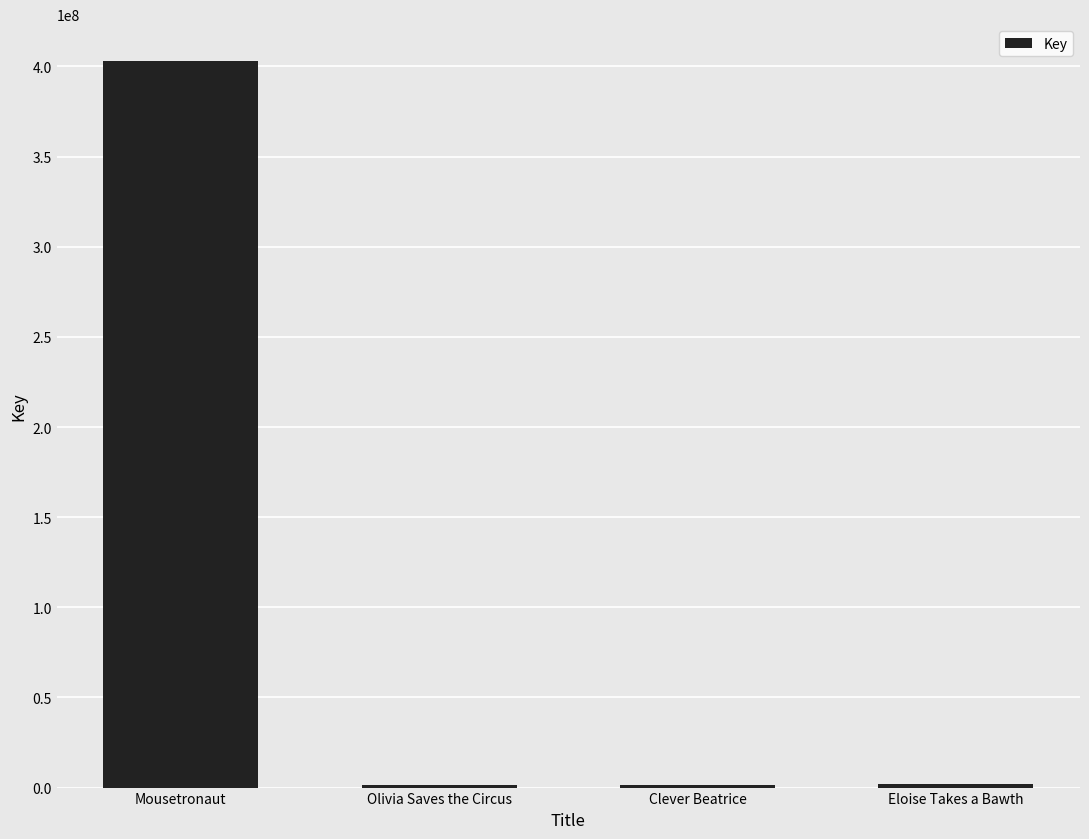

How many bars are there in total?

4